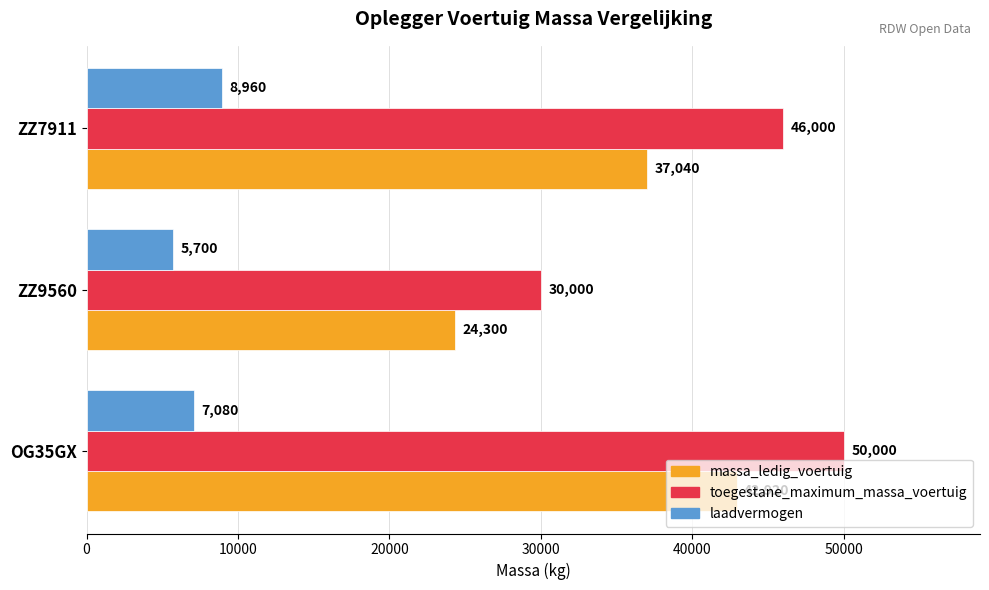

What is the sum of all massa_ledig_voertuig values?

104260